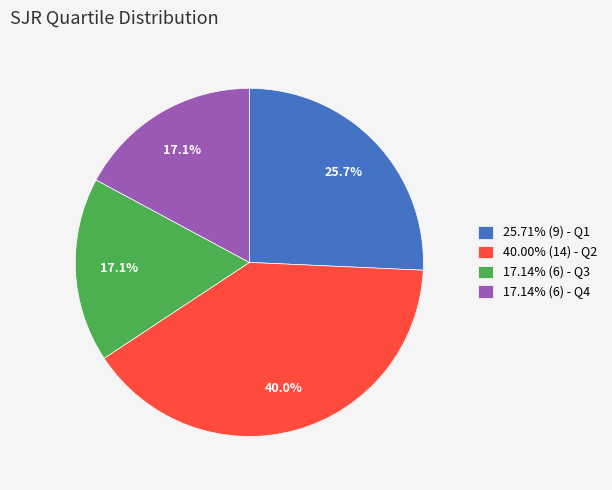

What is the ratio of the value at 17.14% (6) - Q4 to the value at 25.71% (9) - Q1?

0.7